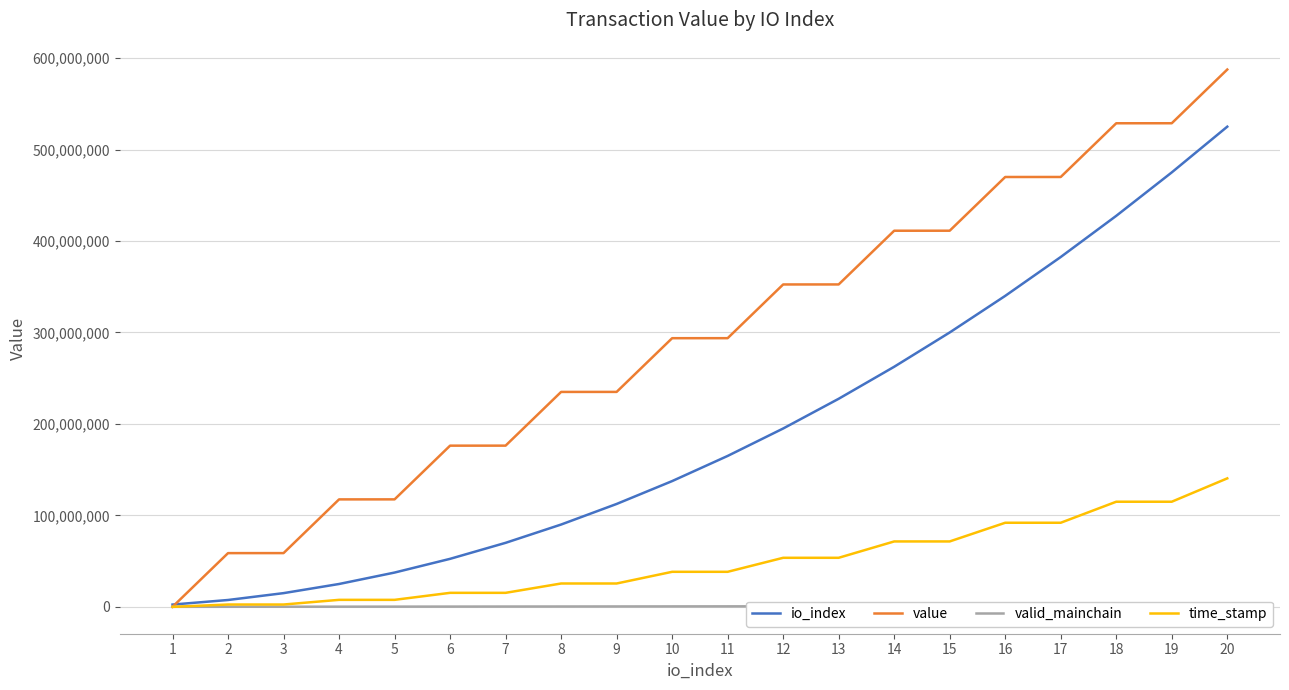

What is the total value across all series at 12?

601720878.1